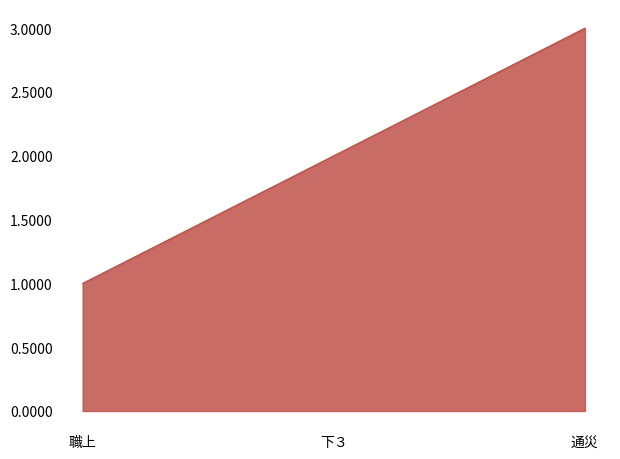

Read the value at 通災.

3